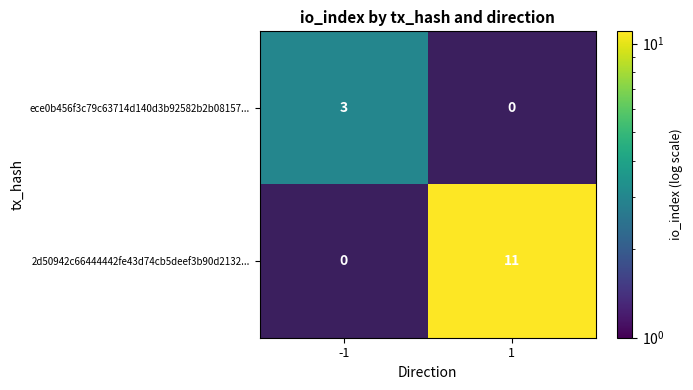

At how many categories does at least one series exceed 10?

1